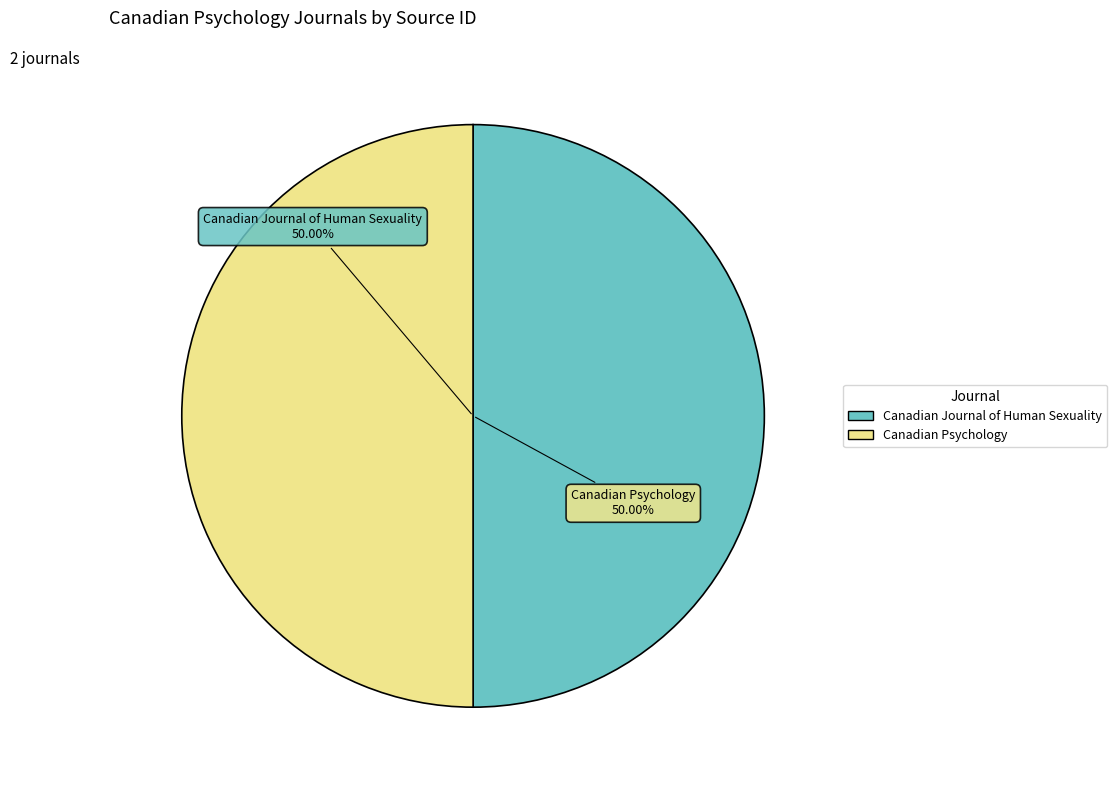

Count the number of slices in the pie.

2